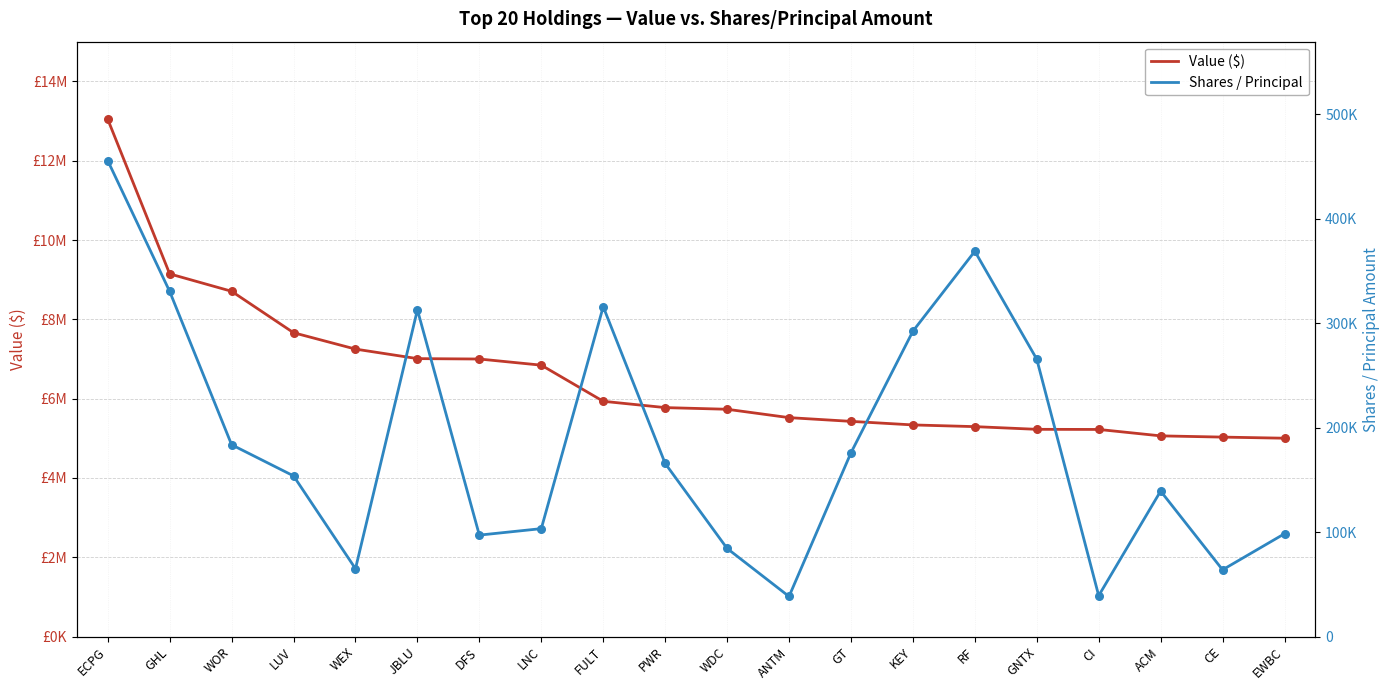

What are all the series names shown in the legend?

Value ($), Shares / Principal